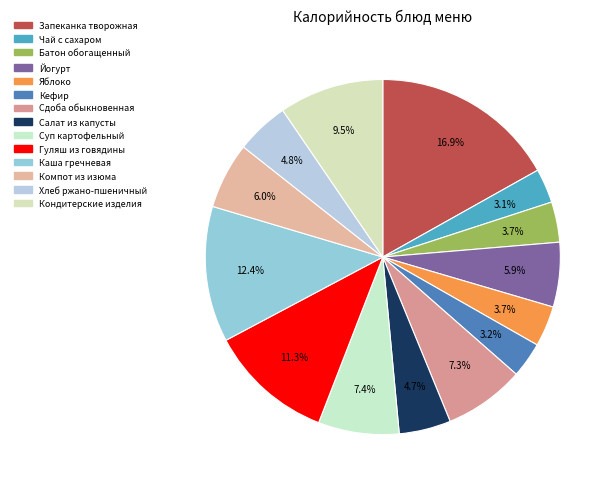

Is it true that Кондитерские изделия is 24% of the pie?

False